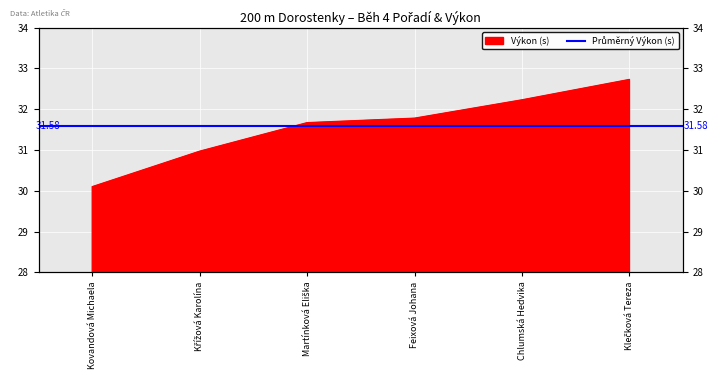

Which label corresponds to the smallest value in the chart?

Kovandová Michaela